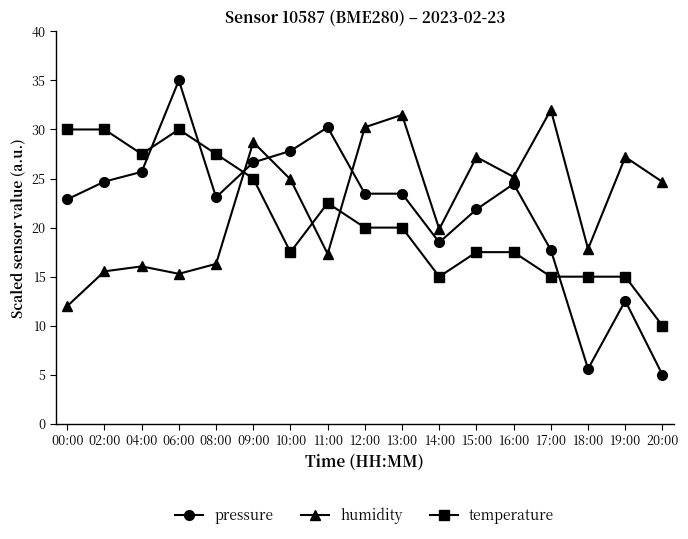

The pressure series shows 41.3 at 12:00. True or false?

False